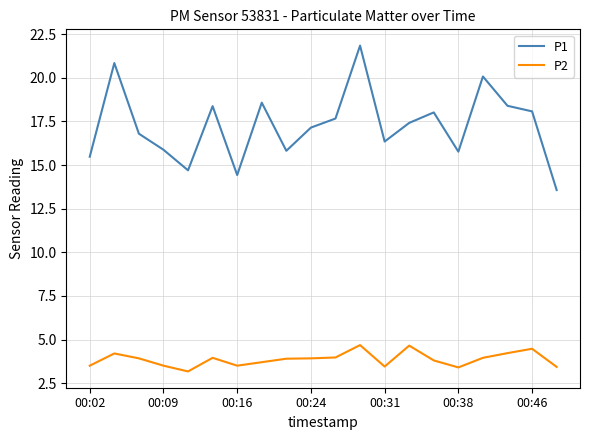

What is the difference between the maximum and minimum values in the P1 series?

8.3